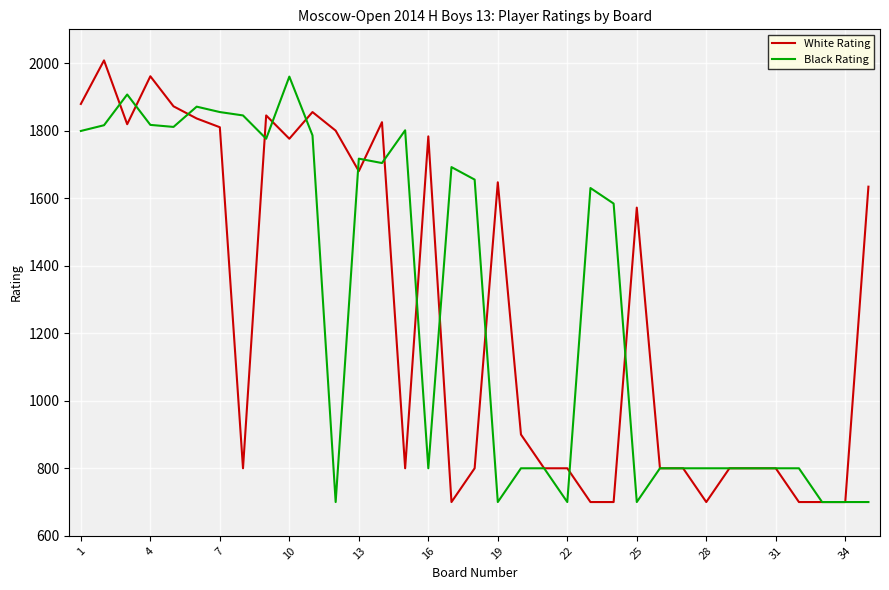

What is the difference between the maximum and minimum values in the White Rating series?

1308